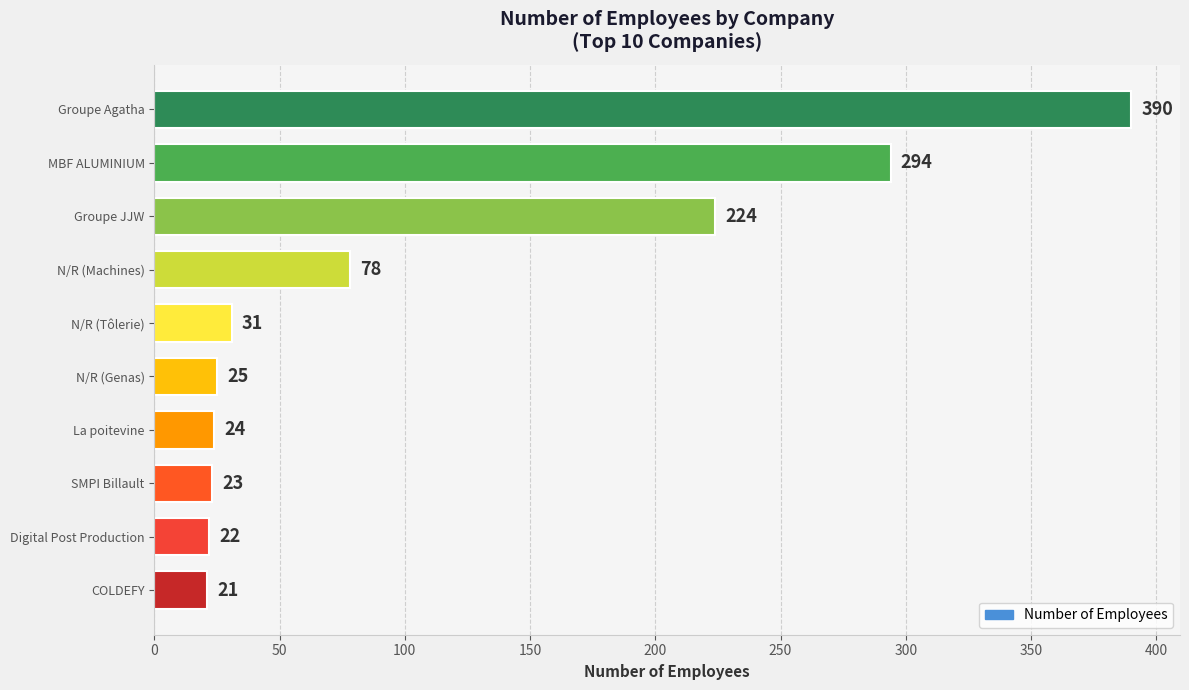

What is the difference between the maximum and minimum values?

369